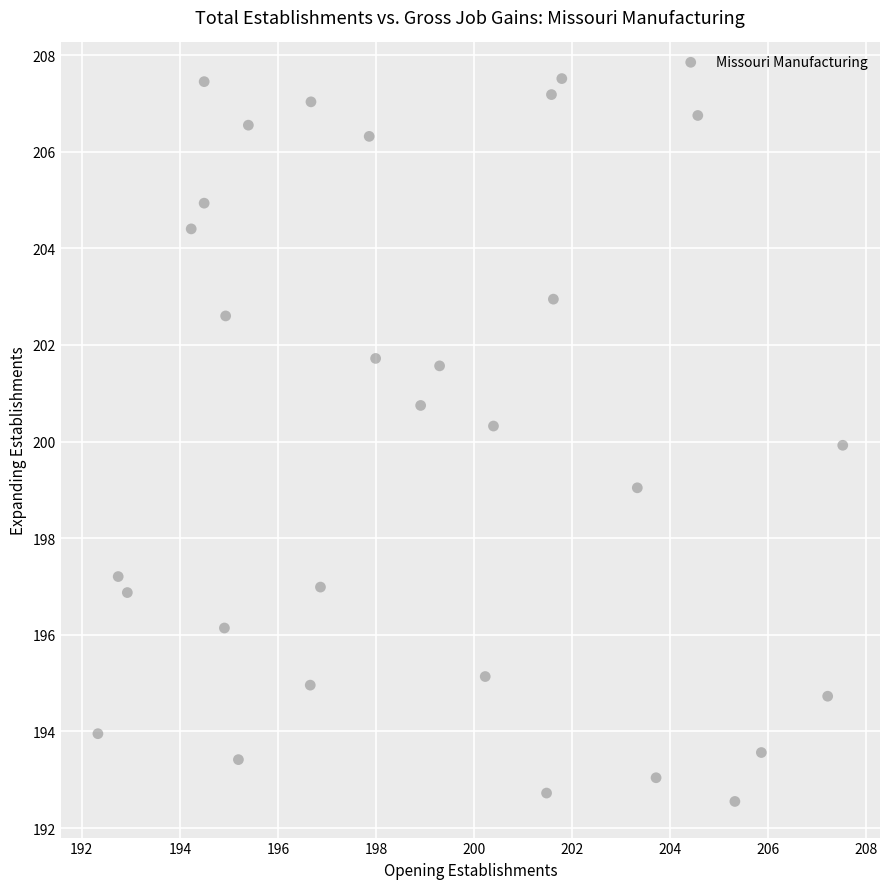

What is the range of X values (max minus min)?

15.2